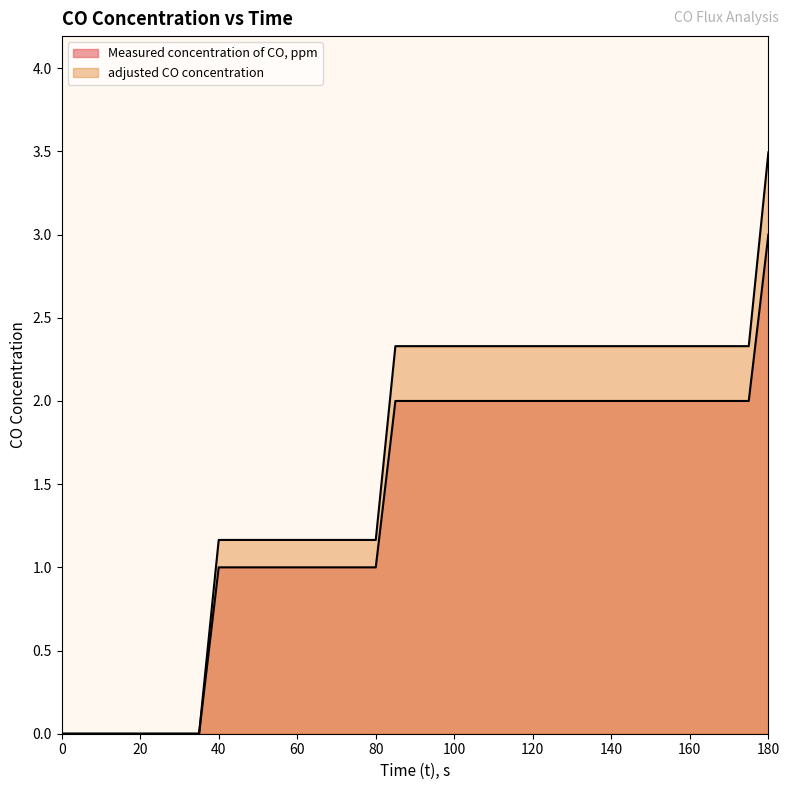

What is the difference between the second highest and minimum values in the adjusted CO concentration series?

2.3